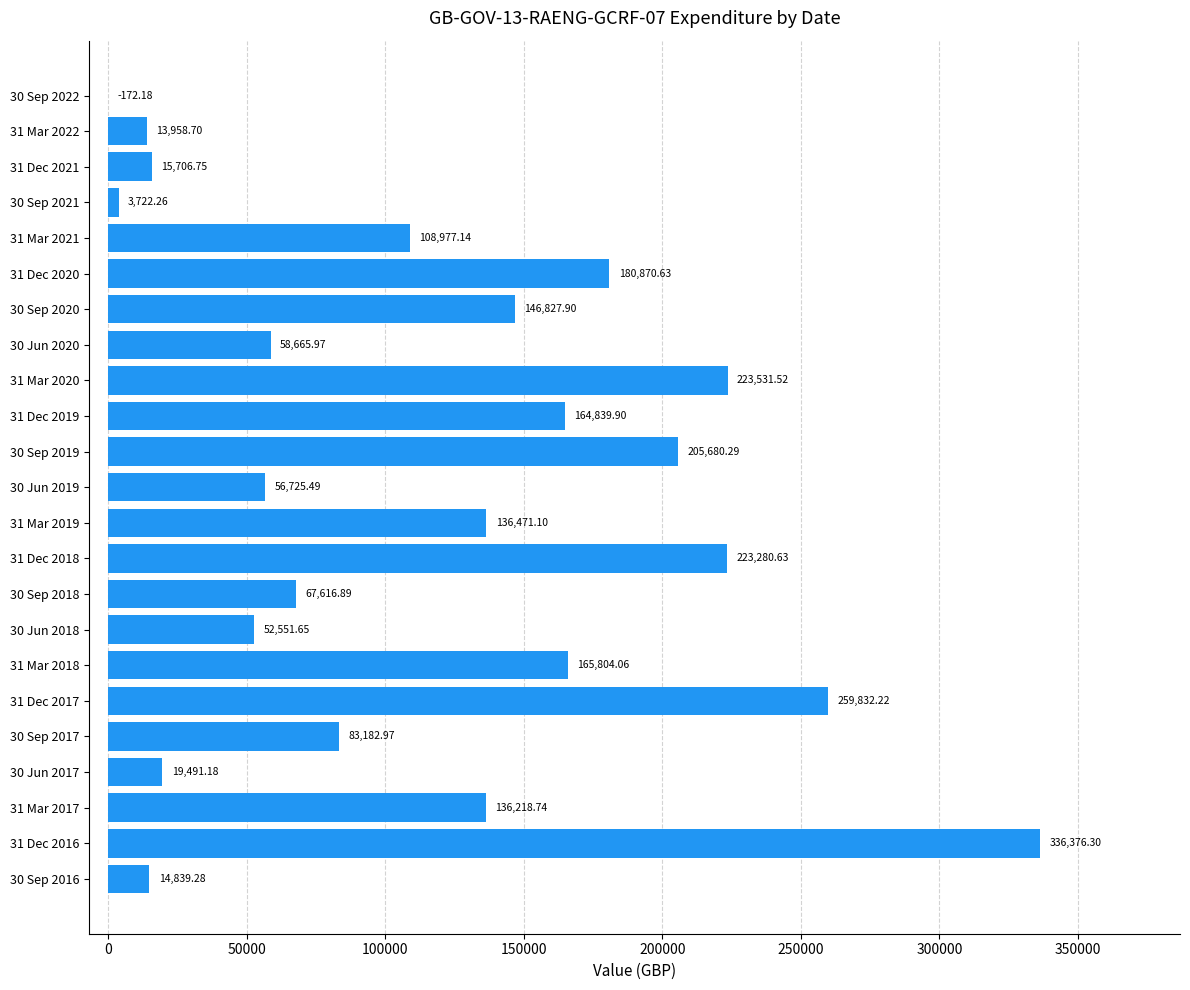

What is the greatest value displayed?

336376.3